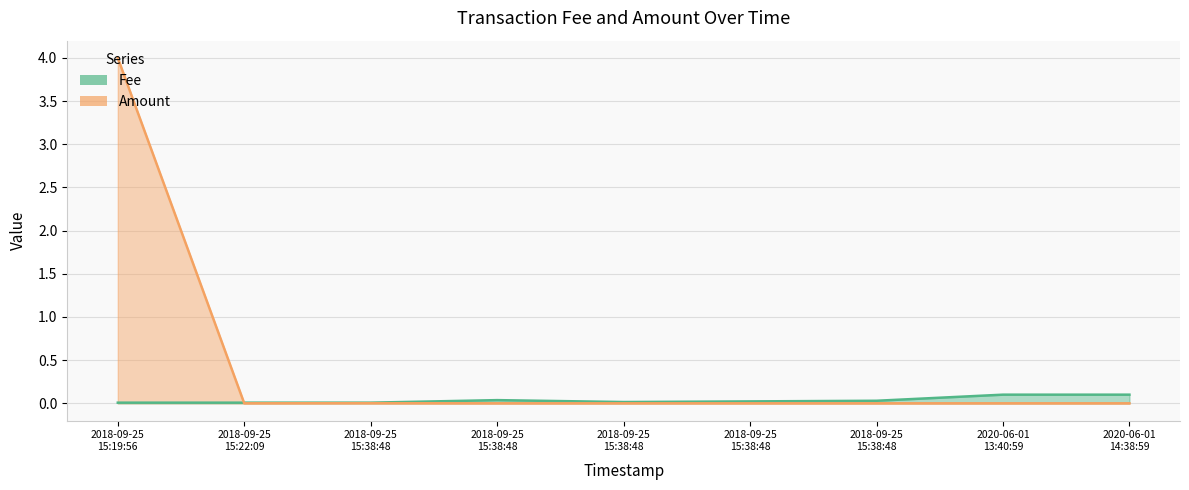

In Amount, how many points are higher than both neighbors (excluding endpoints)?

1